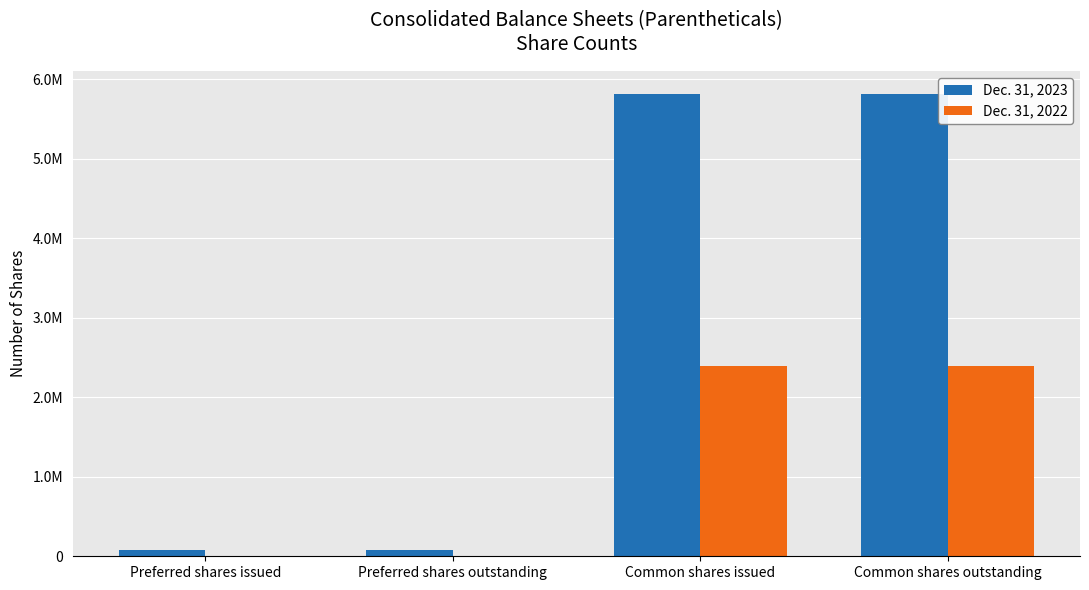

Which series has the largest range (max minus min)?

Dec. 31, 2023